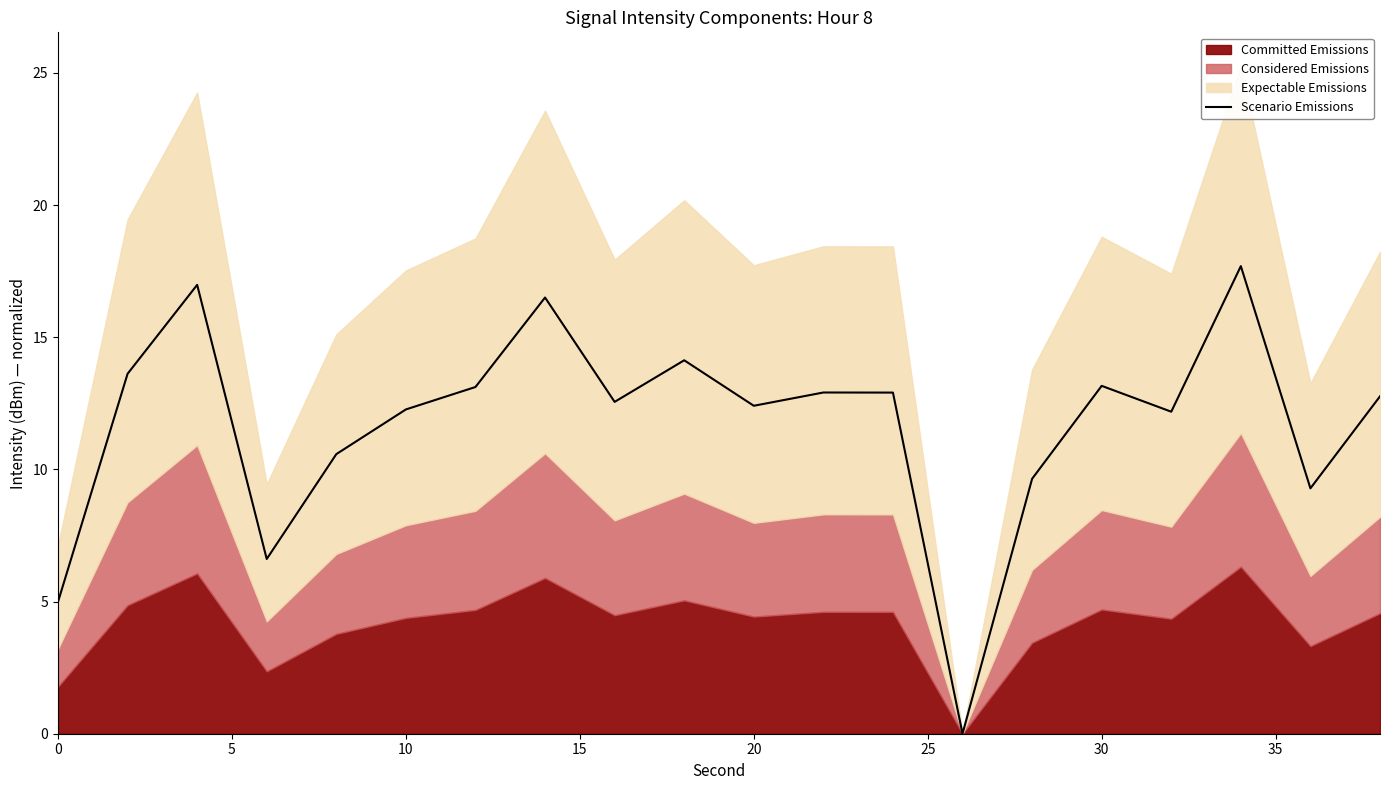

True or false: there are more than 1 points higher than both neighbors.

True